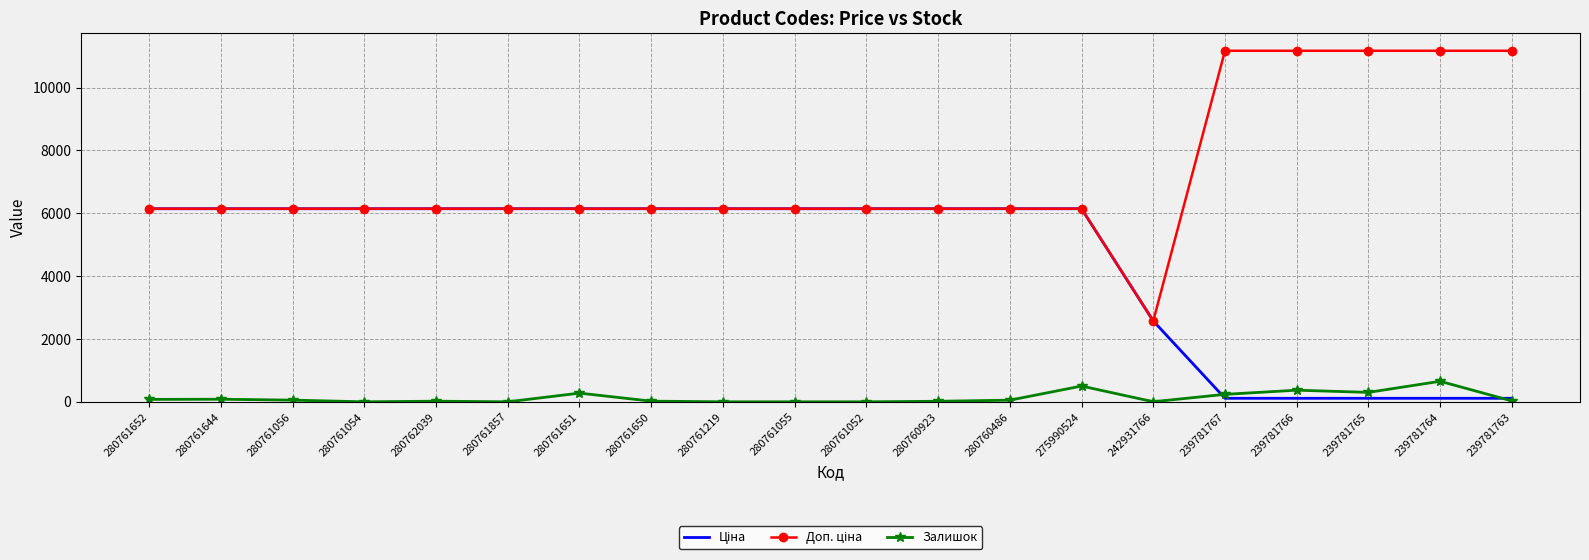

What is the label of the 8th point from the right?

280760486